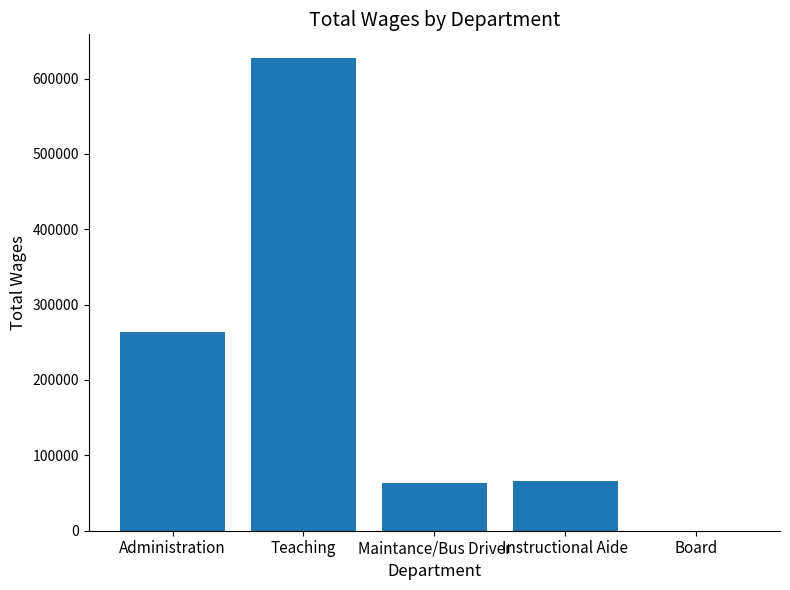

Approximately how many times larger is the value at Teaching compared to Maintance/Bus Driver?

9.9